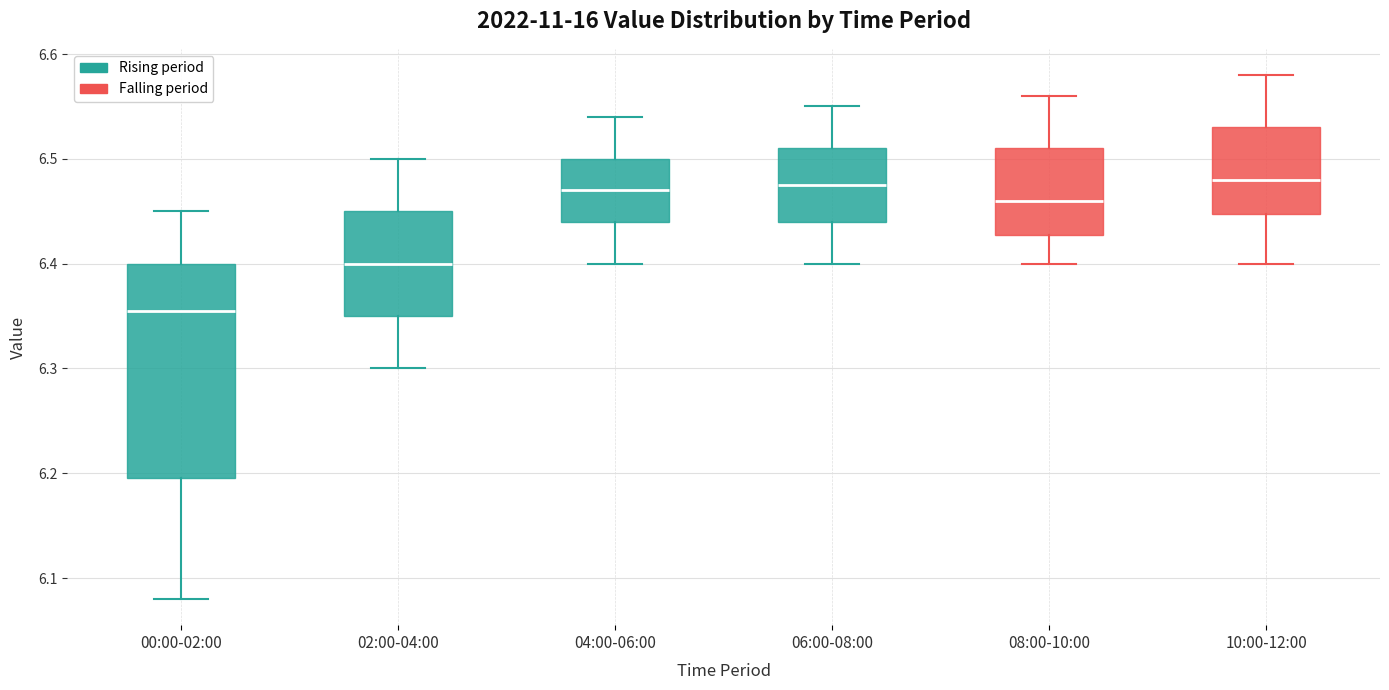

Reading left to right, read every box against the y-axis: the position of its median line, the range the box covers, and the ends of its whiskers. The values are not printed on the chart, so give them approximately, as read against the axis.

00:00-02:00: median 6.36, box 6.20 to 6.40, whiskers 6.08 to 6.45
02:00-04:00: median 6.40, box 6.35 to 6.45, whiskers 6.30 to 6.50
04:00-06:00: median 6.47, box 6.44 to 6.50, whiskers 6.40 to 6.54
06:00-08:00: median 6.48, box 6.44 to 6.51, whiskers 6.40 to 6.55
08:00-10:00: median 6.46, box 6.43 to 6.51, whiskers 6.40 to 6.56
10:00-12:00: median 6.48, box 6.45 to 6.53, whiskers 6.40 to 6.58